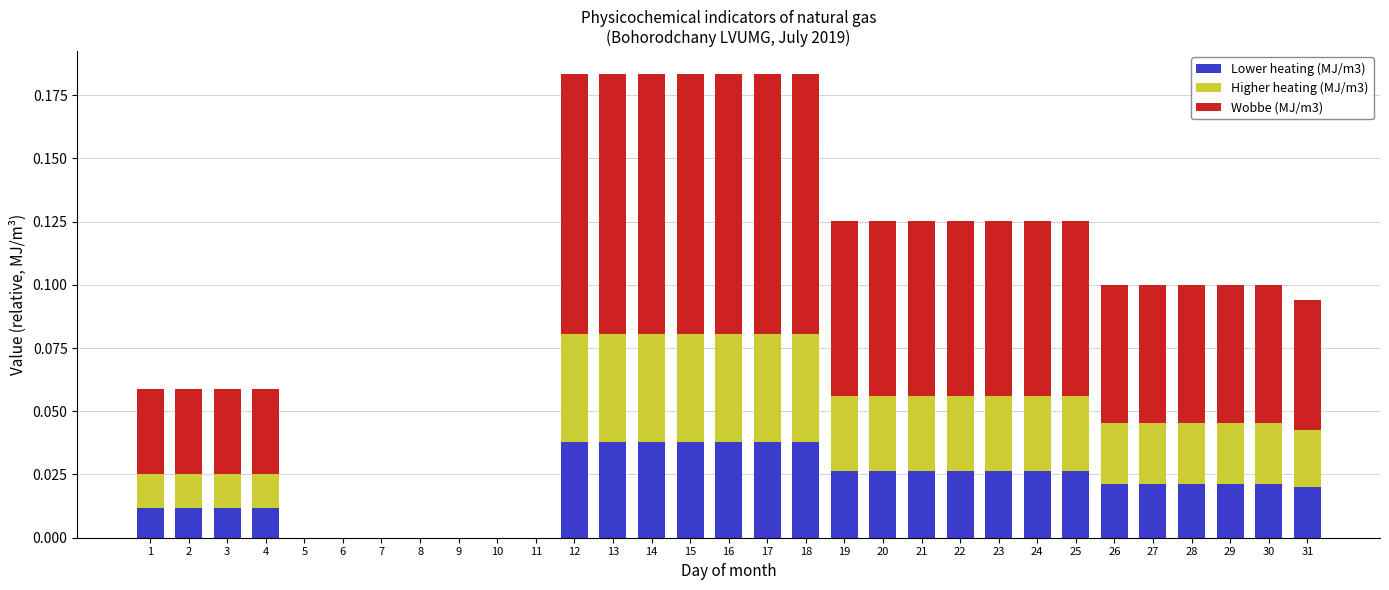

What is the sum of all Wobbe (MJ/m3) values?

1.7